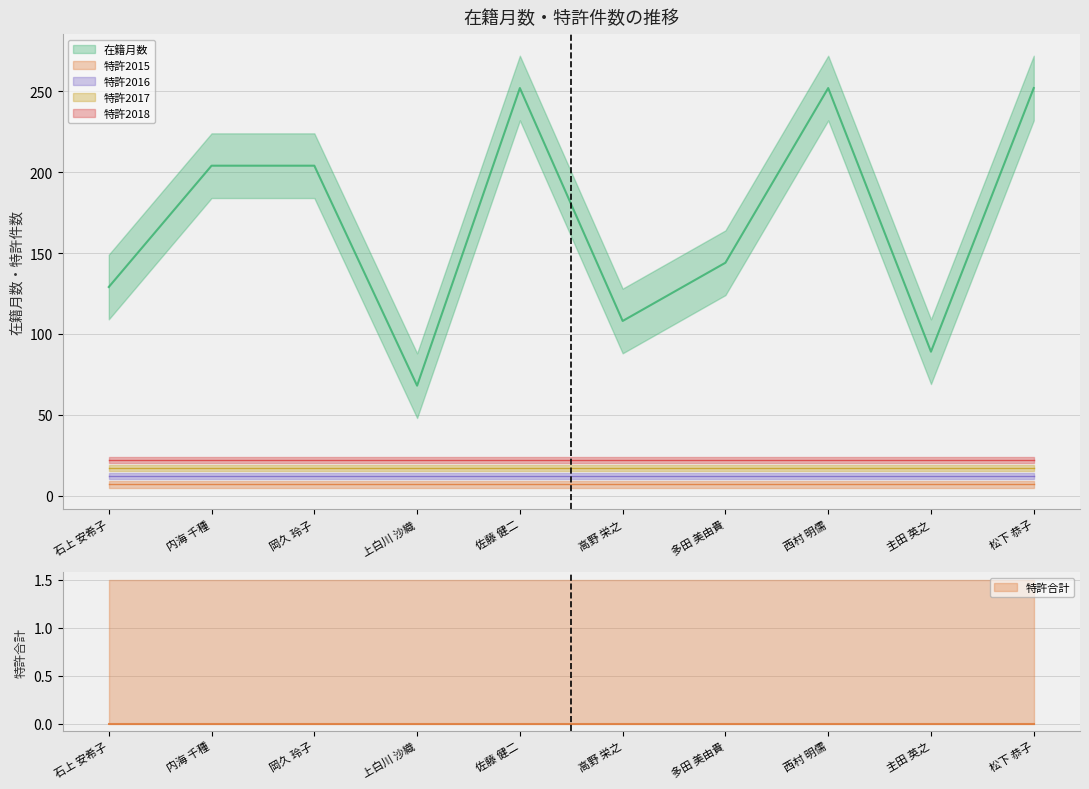

What is the value of the 在籍月数 point at the 10th from the left?

252